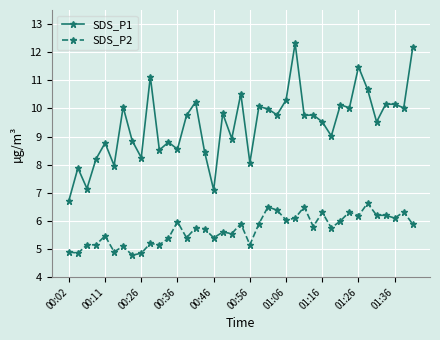

Which series has the largest total across all categories?

SDS_P1